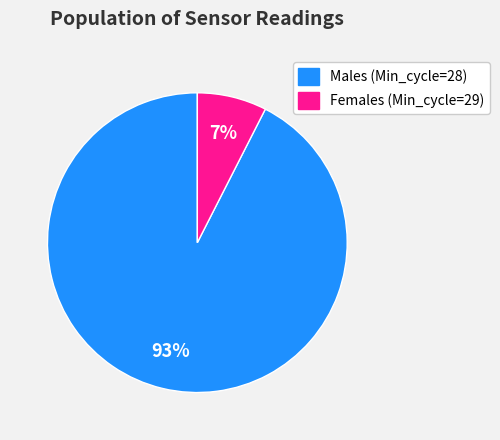

Does any single category account for the majority?

Yes